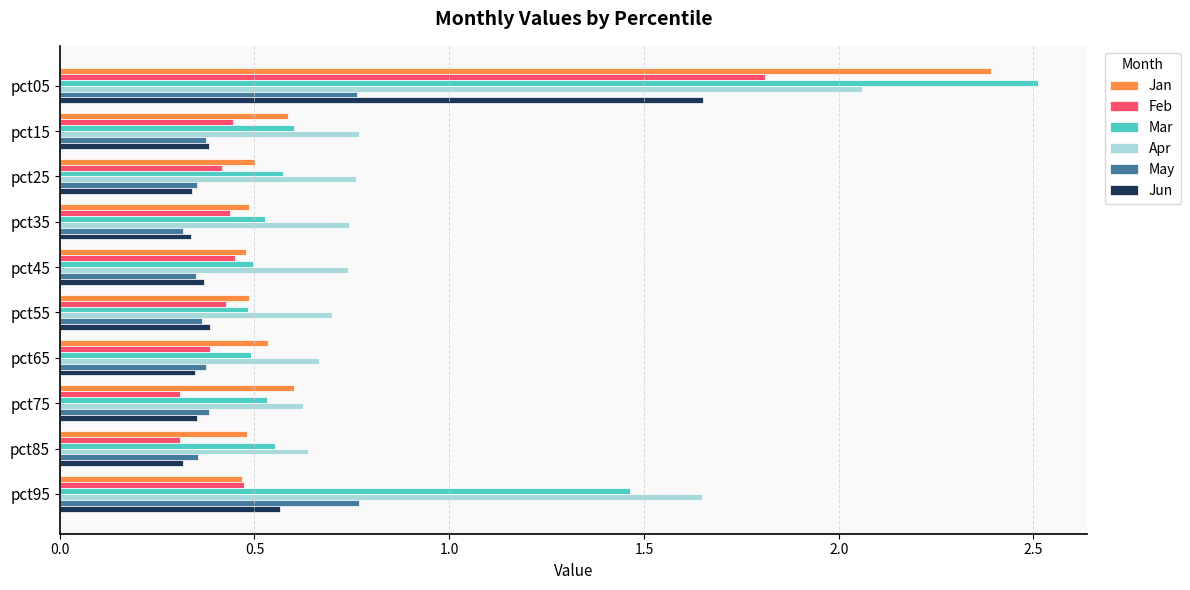

Which series has the largest total across all categories?

Apr